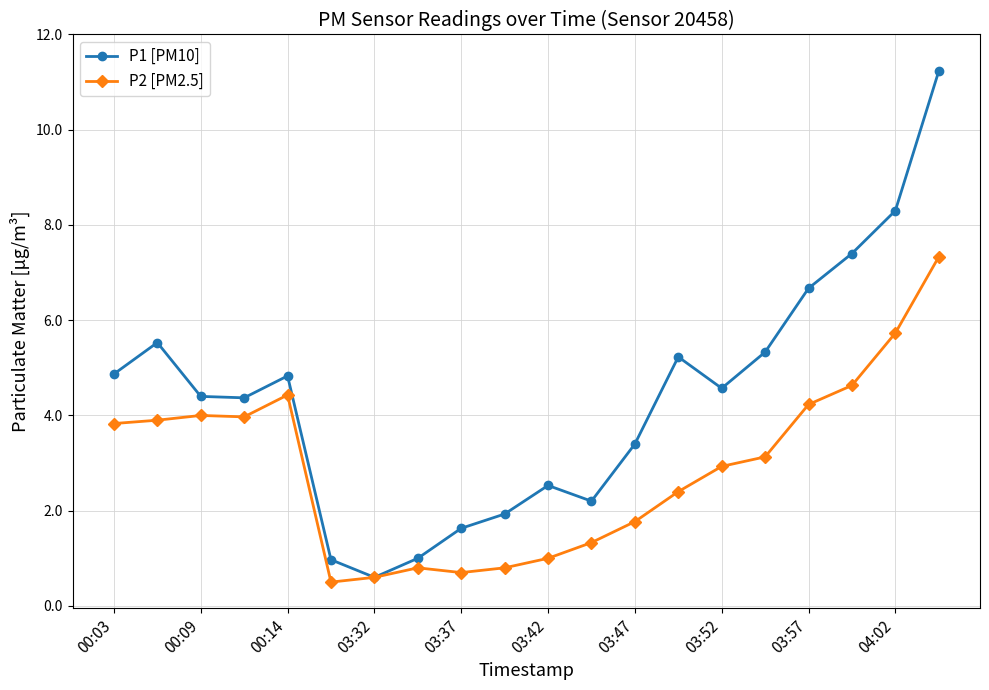

List the series in order of their peak value, highest first.

P1 [PM10], P2 [PM2.5]